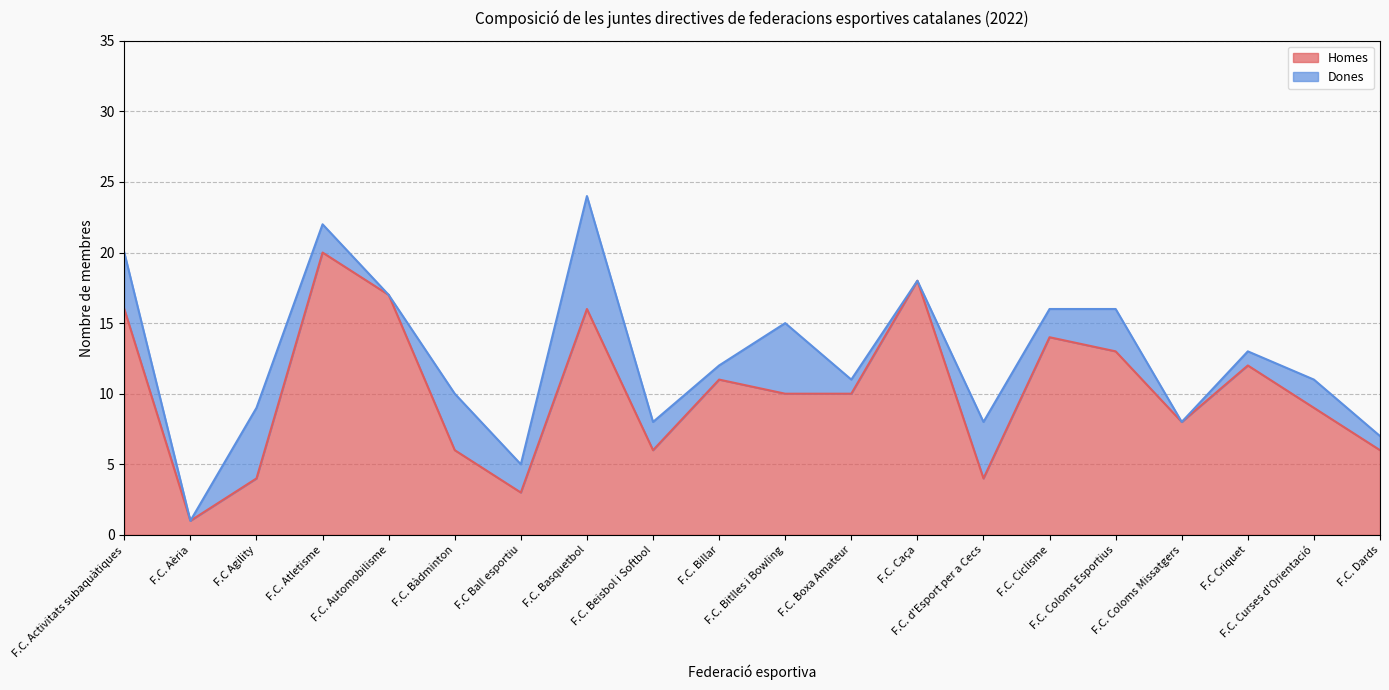

What is the change in value from F.C. Boxa Amateur to F.C. d'Esport per a Cecs?

-6